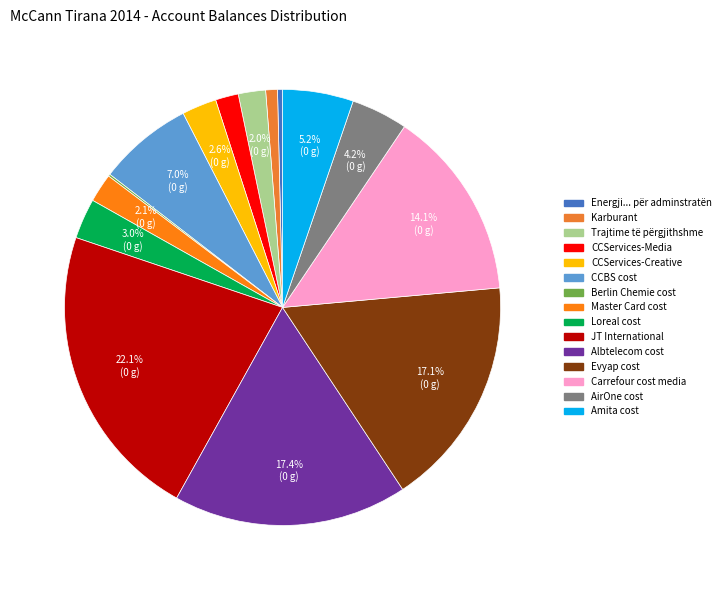

How many slices are in this pie chart?

15